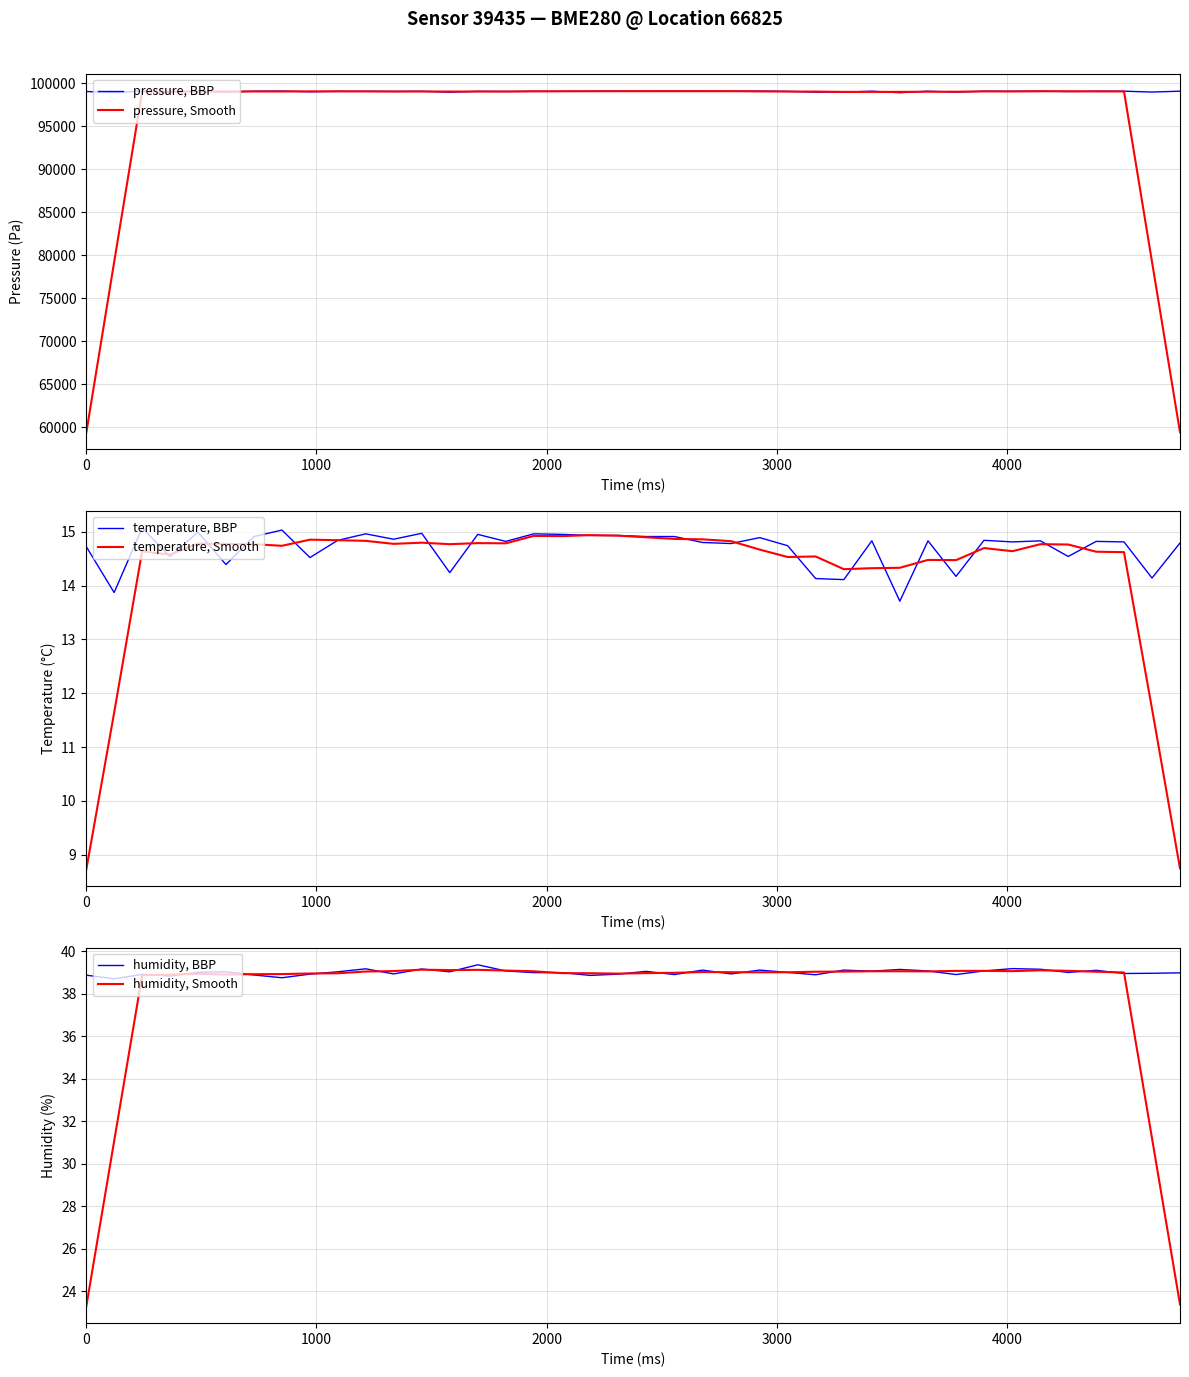

What is the lowest value of the pressure, Smooth series?

59406.6